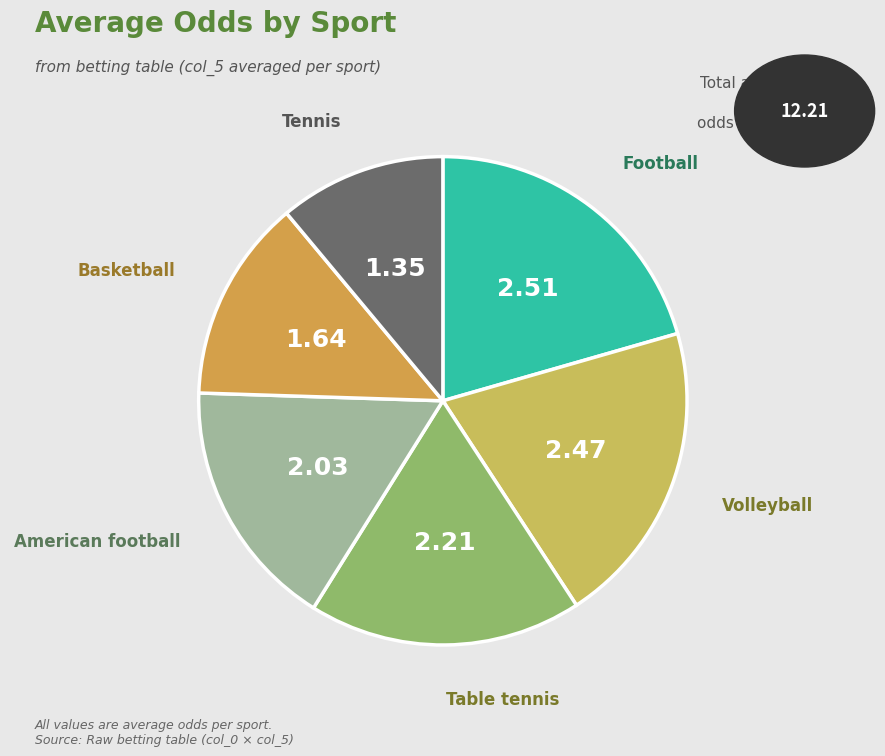

How many segments does this pie chart have?

6